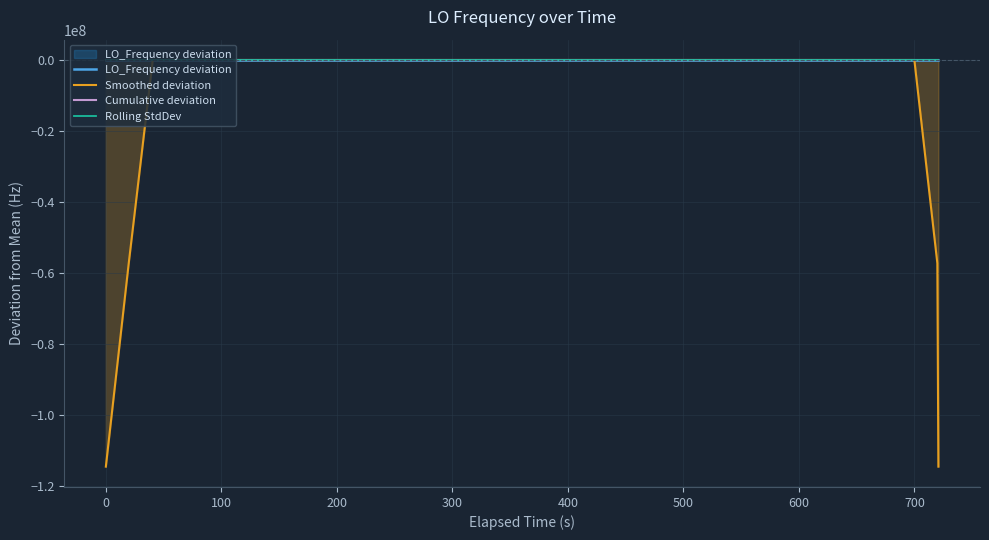

What is the smallest value displayed?

-114418799.4